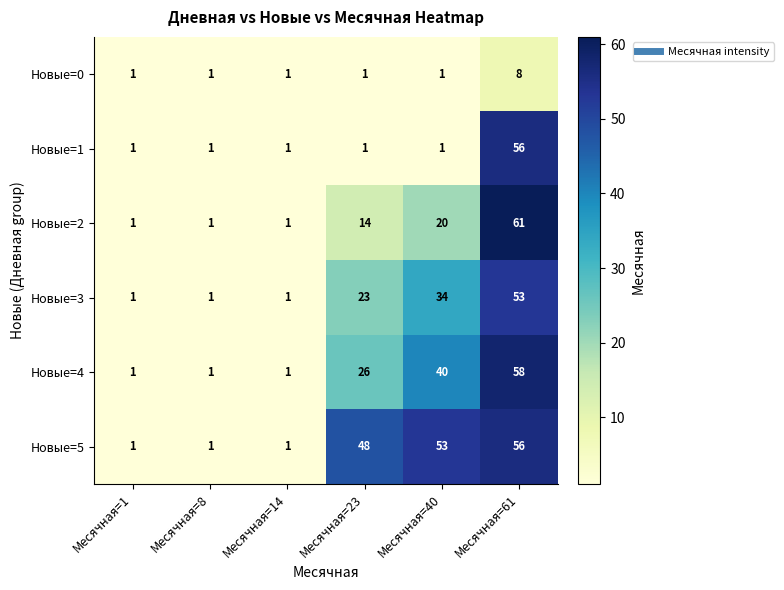

What is the difference between the maximum and second lowest values in the Новые=1 series?

55